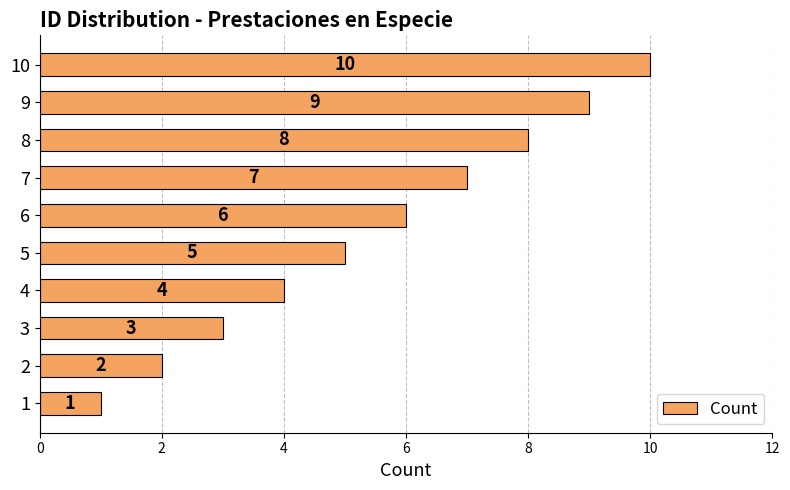

What is the change in value from 2 to 7?

+5